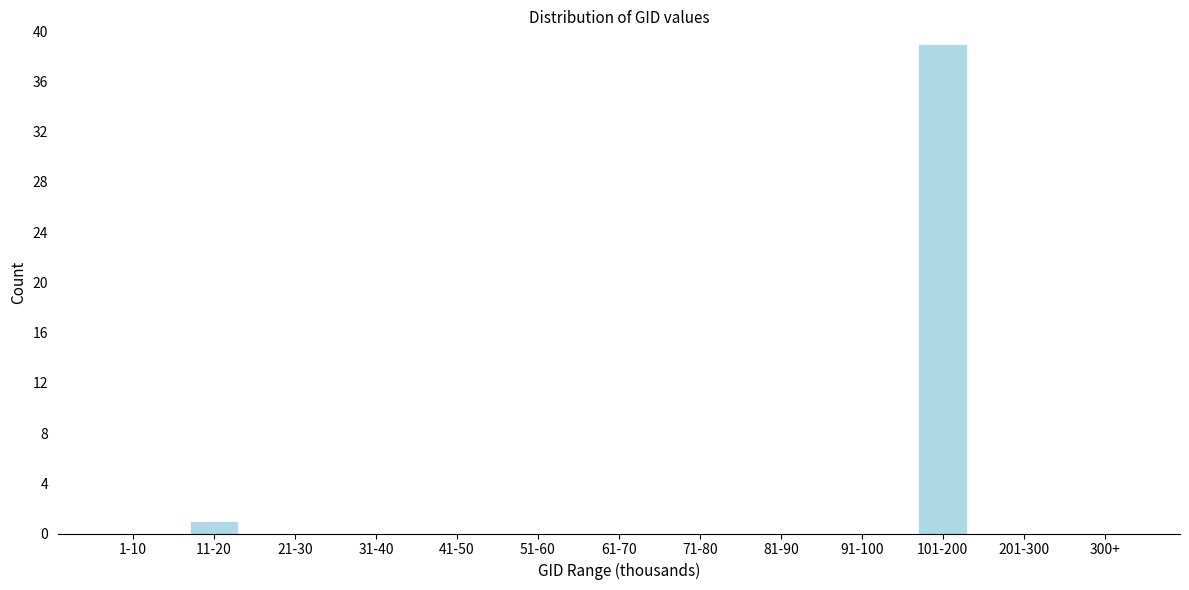

Reading left to right, transcribe all the data shown in this chart.

1-10=0	11-20=1	21-30=0	31-40=0	41-50=0	51-60=0	61-70=0	71-80=0	81-90=0	91-100=0	101-200=39	201-300=0	300+=0